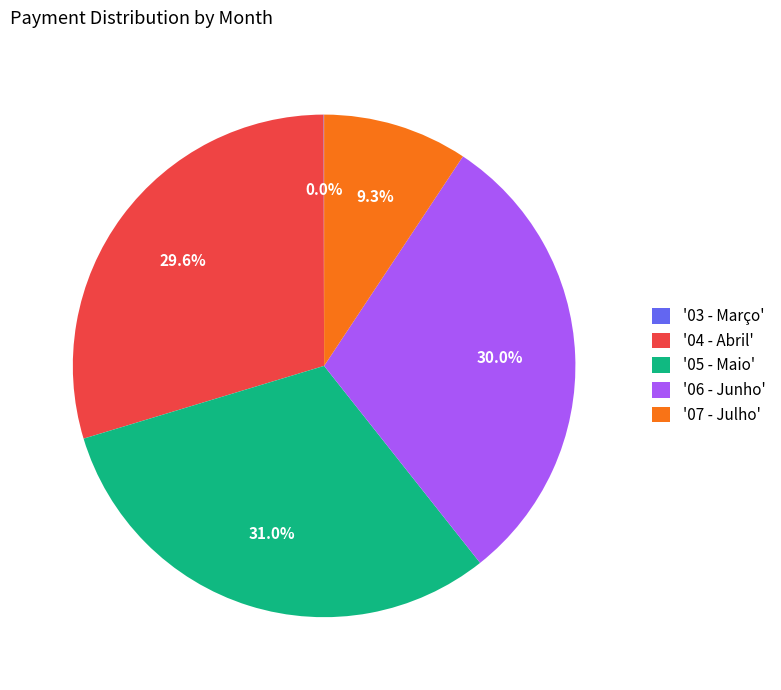

Which category has the biggest portion of the pie?

'05 - Maio'